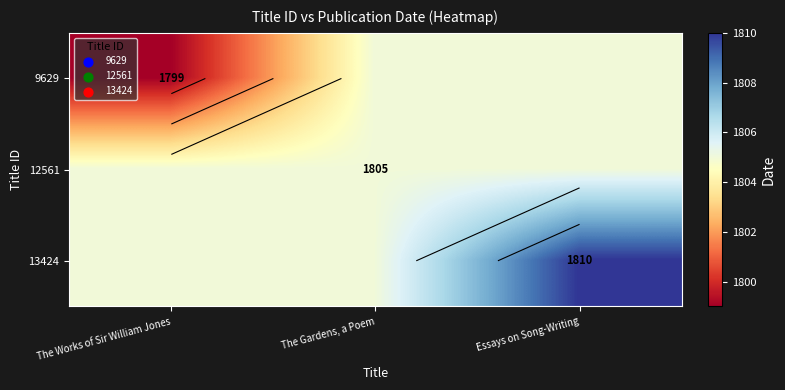

True or false: 9629 has a value of 1799 at The Works of Sir William Jones.

True